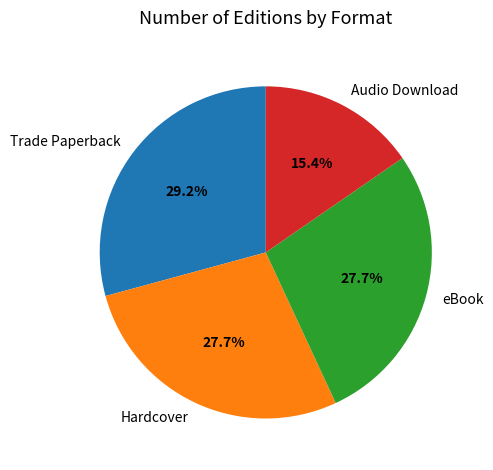

To the nearest percent, what portion does Audio Download represent?

15%